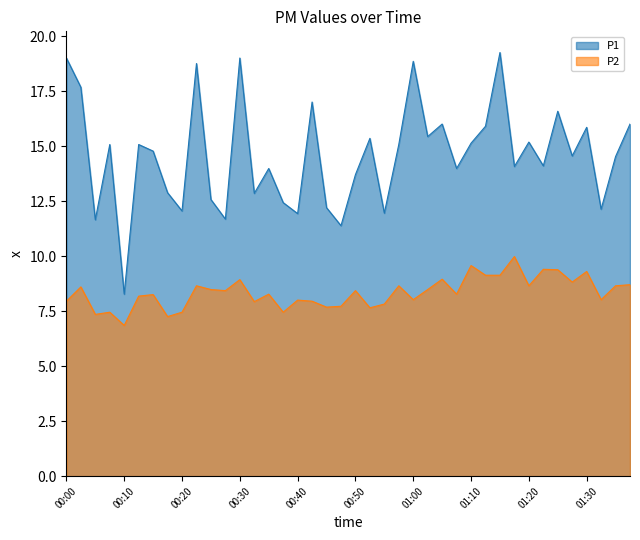

True or false: P2 and P1 cross at least once.

False